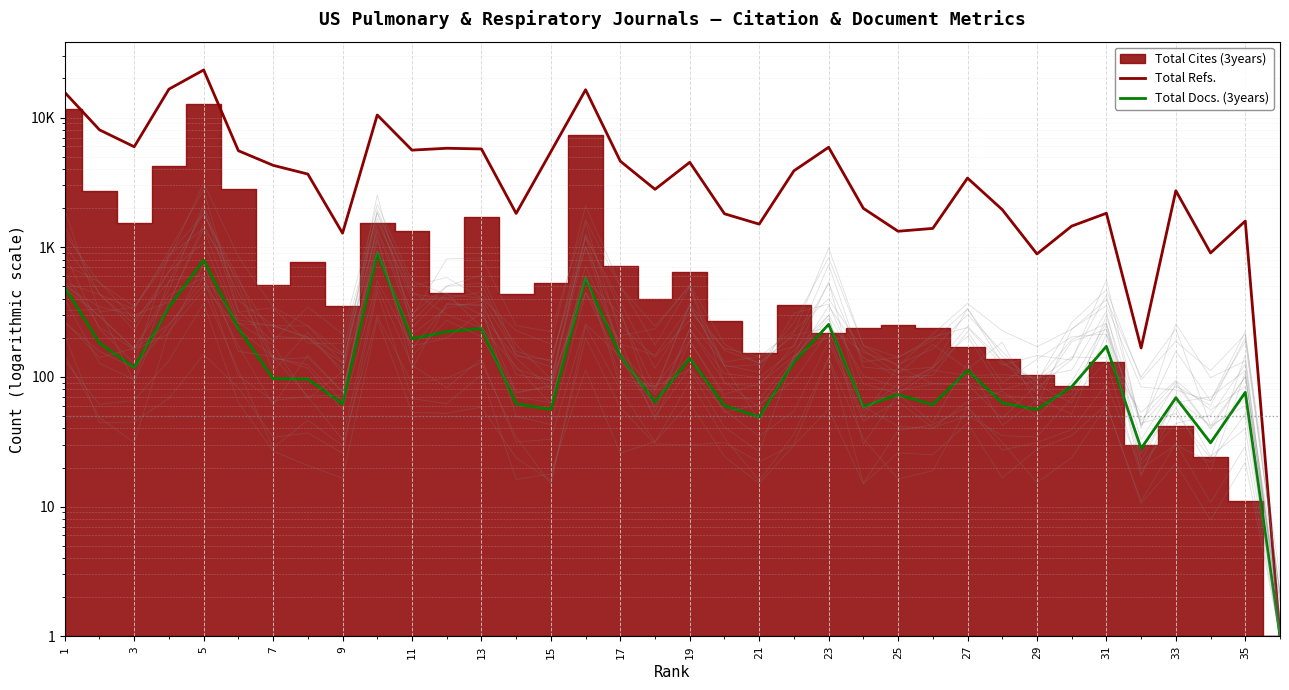

At which label is Total Docs. (3years) closest to 451?

1